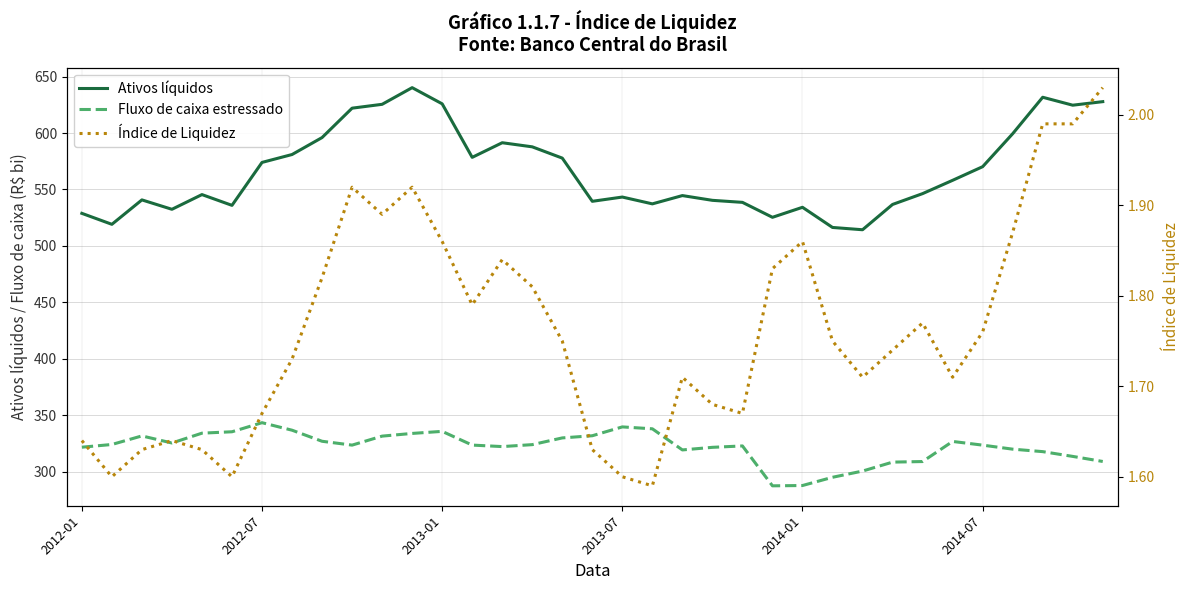

What is the difference between the Fluxo de caixa estressado values at 34 and 21?

12.5